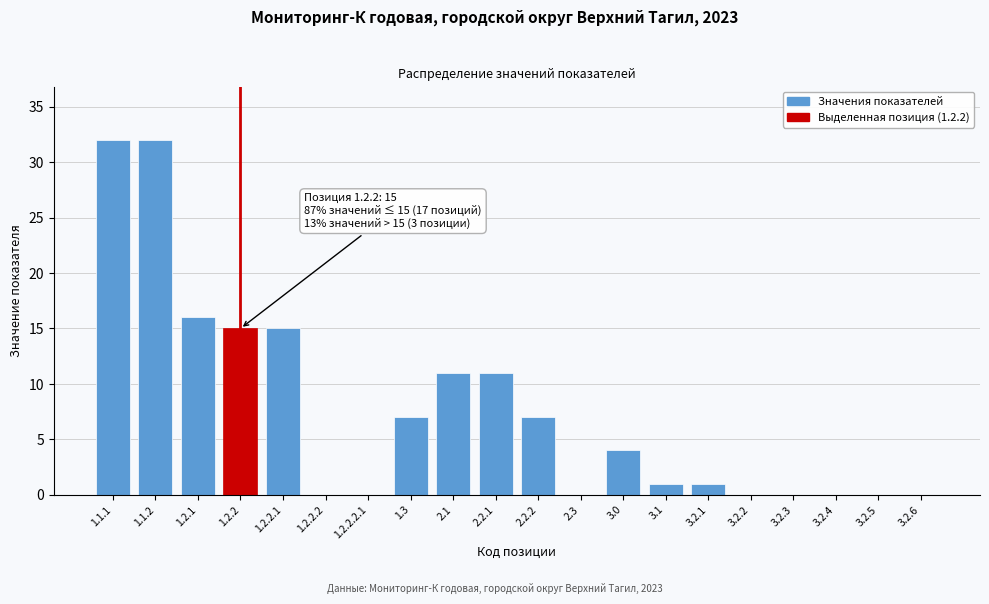

Reading left to right, what are all the values shown in this chart?

1.1.1=32	1.1.2=32	1.2.1=16	1.2.2=15	1.2.2.1=15	1.2.2.2=0	1.2.2.2.1=0	1.3=7	2.1=11	2.2.1=11	2.2.2=7	2.3=0	3.0=4	3.1=1	3.2.1=1	3.2.2=0	3.2.3=0	3.2.4=0	3.2.5=0	3.2.6=0